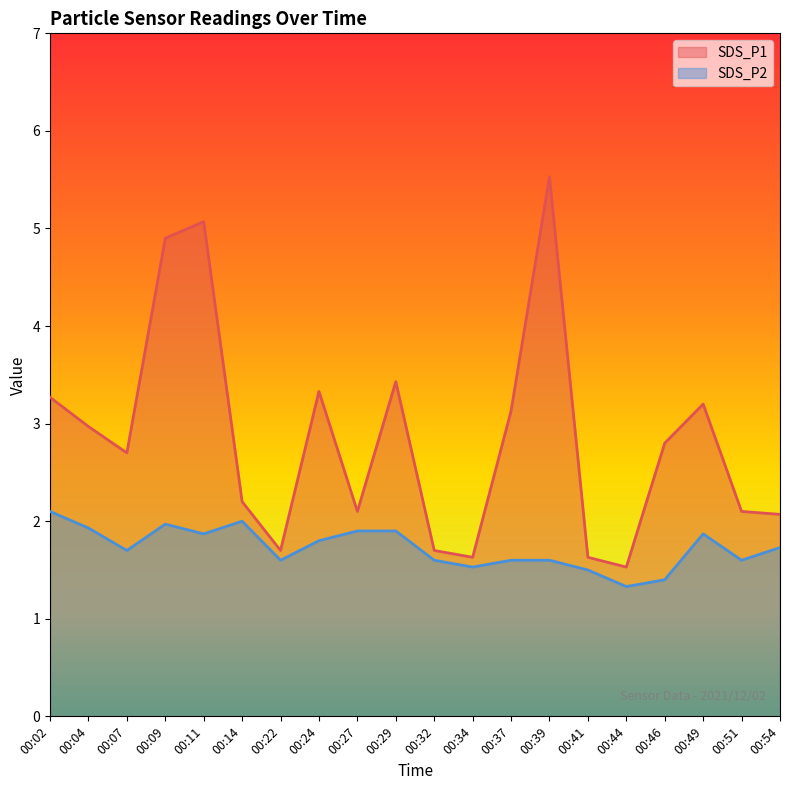

Which category has the lowest value in the SDS_P1 series?

00:44